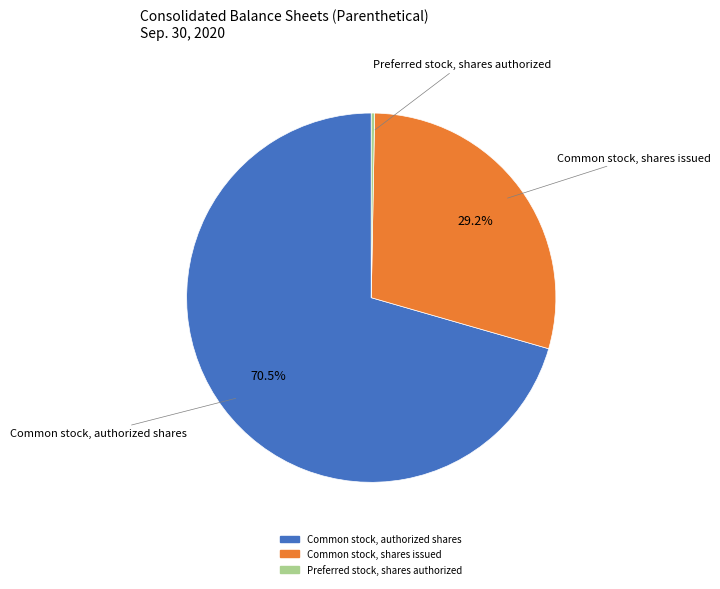

Which has a higher value, Preferred stock, shares authorized or Common stock, shares issued?

Common stock, shares issued